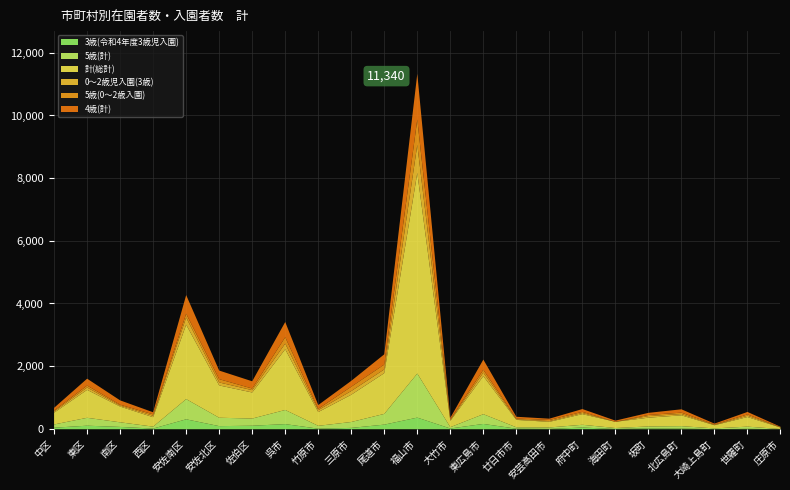

Reading left to right, what are all the values shown in this chart?

3歳(令和4年度3歳児入園): 49	113	74	22	317	99	112	163	19	43	147	371	24	169	18	11	54	10	26	21	4	13	1
5歳(計): 103	252	147	61	645	268	229	452	90	188	343	1406	42	311	44	46	88	29	63	77	23	70	6
計(総計): 376	892	503	301	2375	1031	832	1938	439	870	1300	6402	202	1215	236	179	340	197	280	346	100	307	47
0～2歳児入園(3歳): 37	75	30	46	230	95	74	180	61	118	119	897	23	111	19	23	36	0	50	40	9	41	6
5歳(0～2歳入園): 28	62	28	45	120	105	52	204	43	137	155	810	24	92	23	37	36	0	37	45	17	41	5
4歳(計): 90	219	139	66	594	274	231	485	120	188	327	1454	48	325	58	41	90	39	67	107	26	80	14